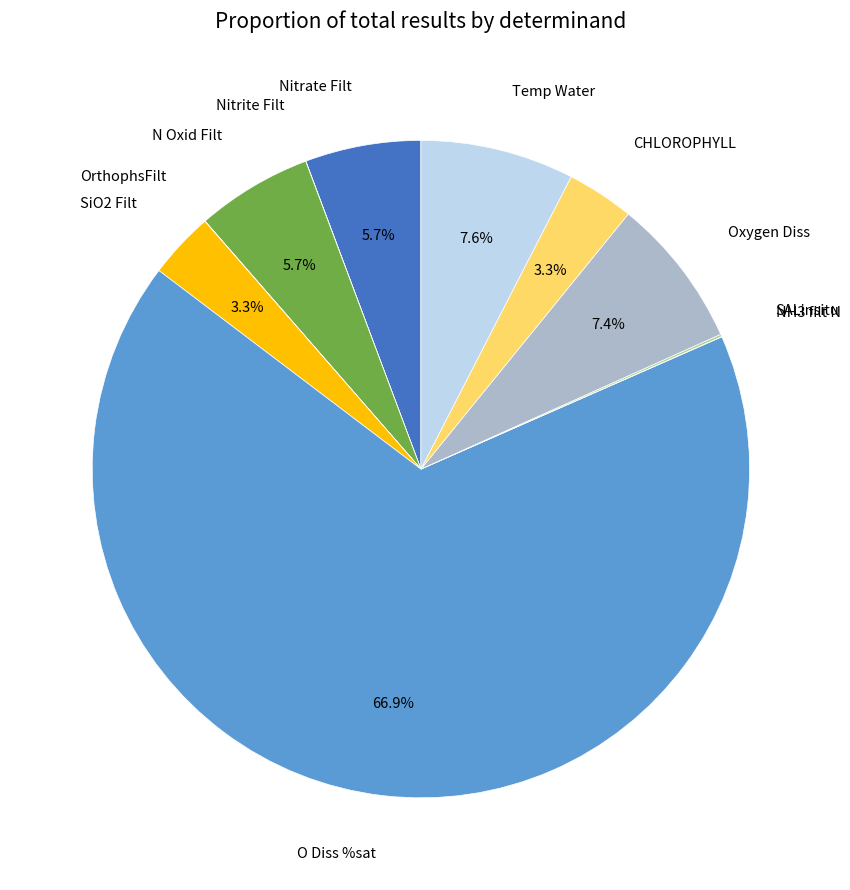

Approximately how many times larger is the value at SiO2 Filt compared to Oxygen Diss?

0.4